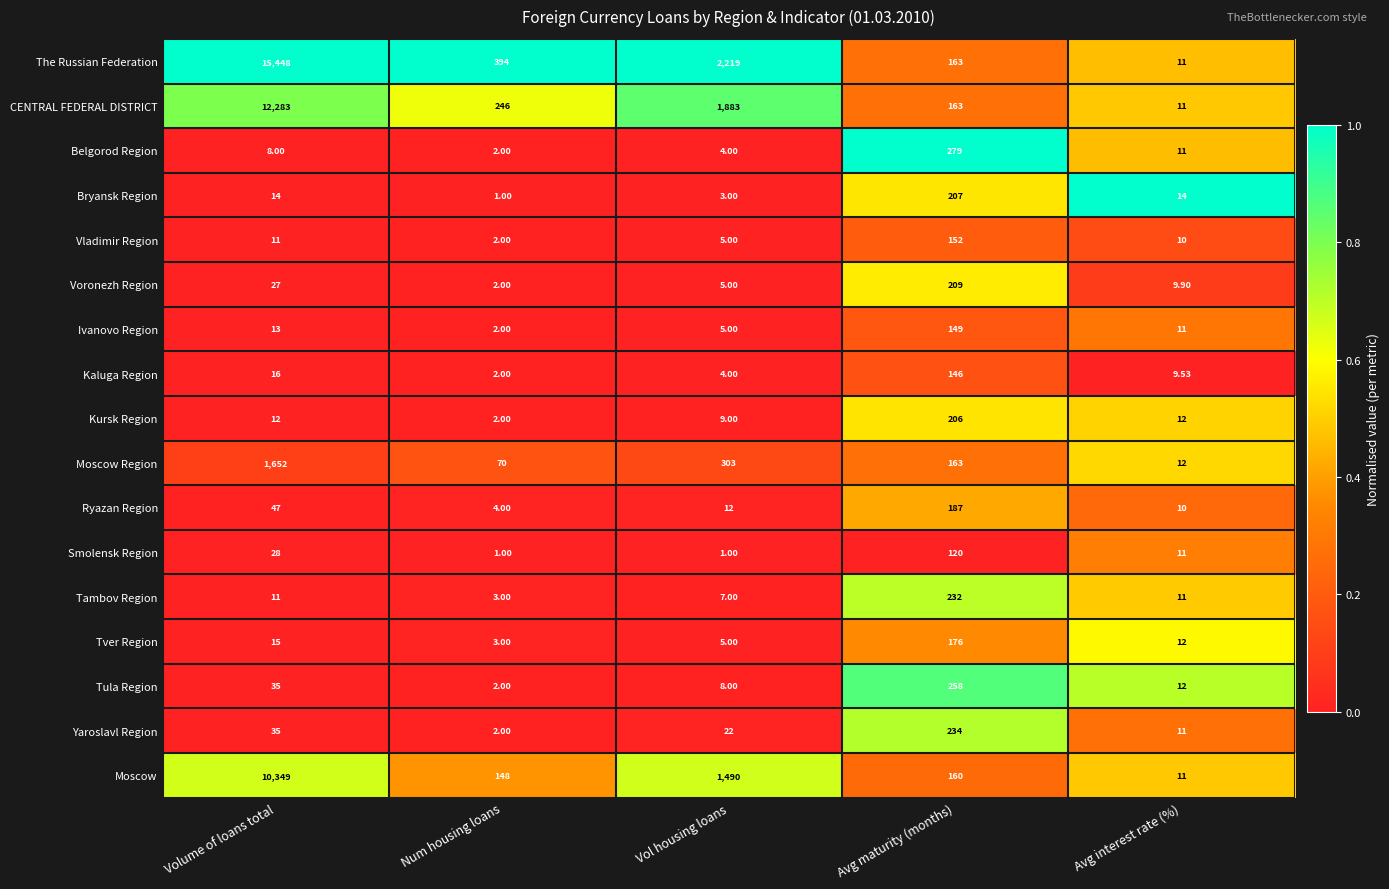

At which category is the sum across all series the highest?

Volume of loans total